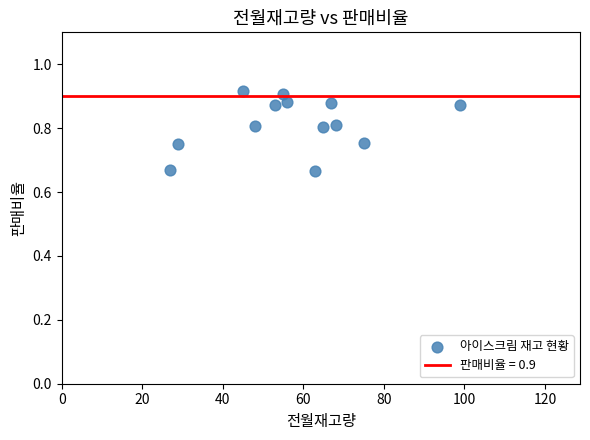

What is the range of X values (max minus min)?

72.0